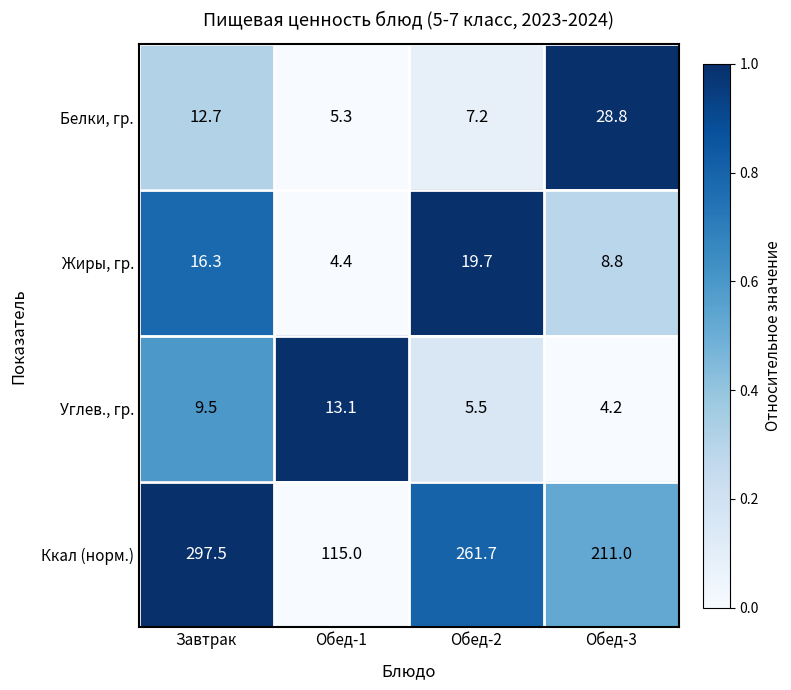

What is the average value of the Белки, гр. series?

13.5